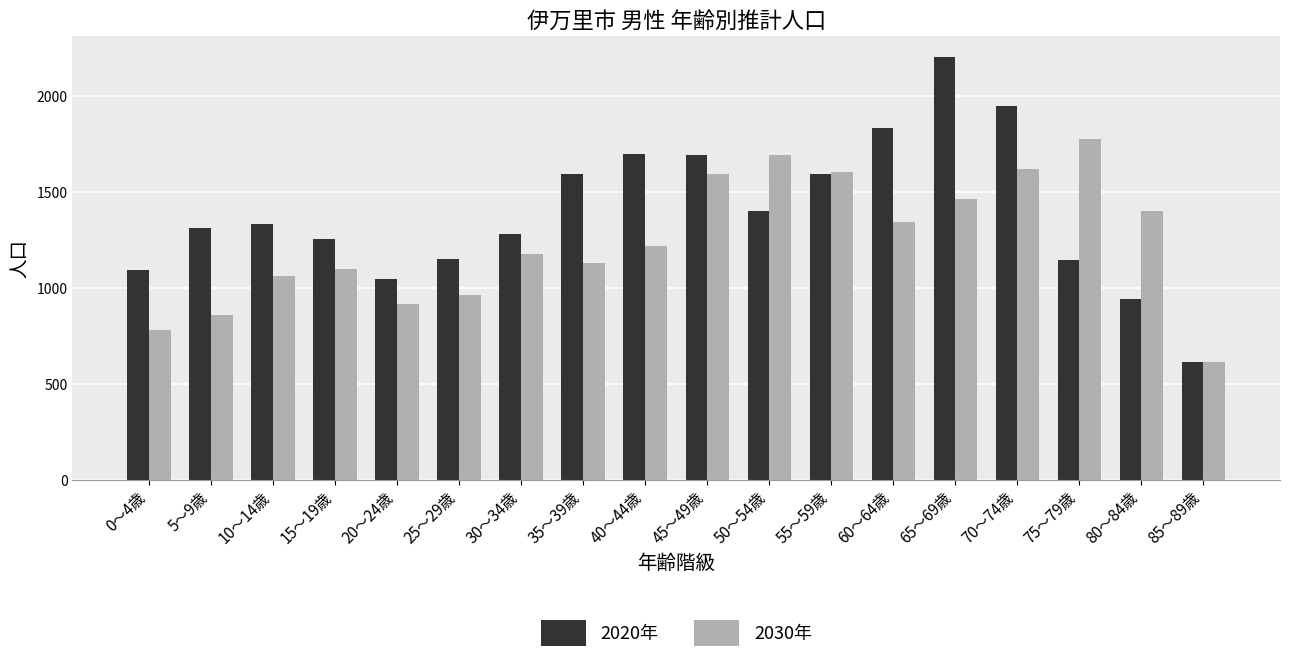

Between 80～84歳 and 85～89歳, which series saw the biggest shift?

2030年